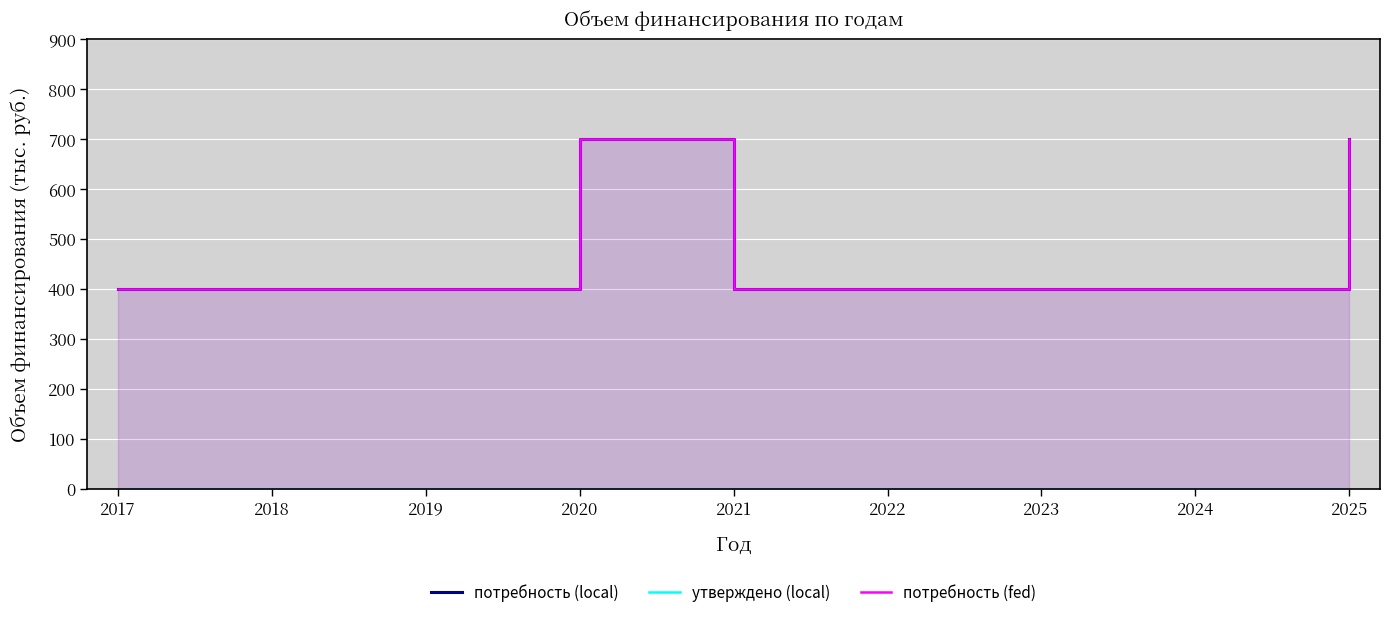

True or false: потребность (local) has more than 2 interior local peaks.

False